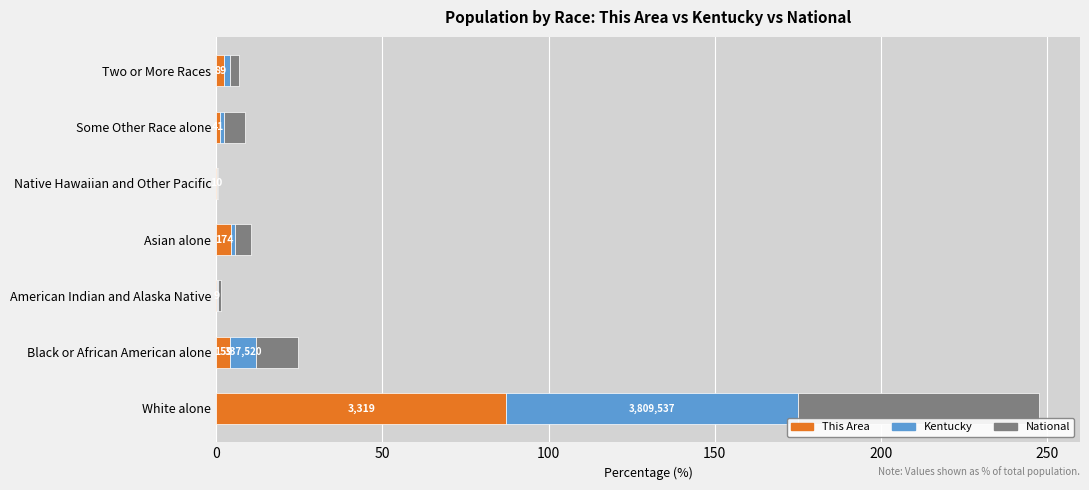

What is the total value across all series at White alone?

247.5